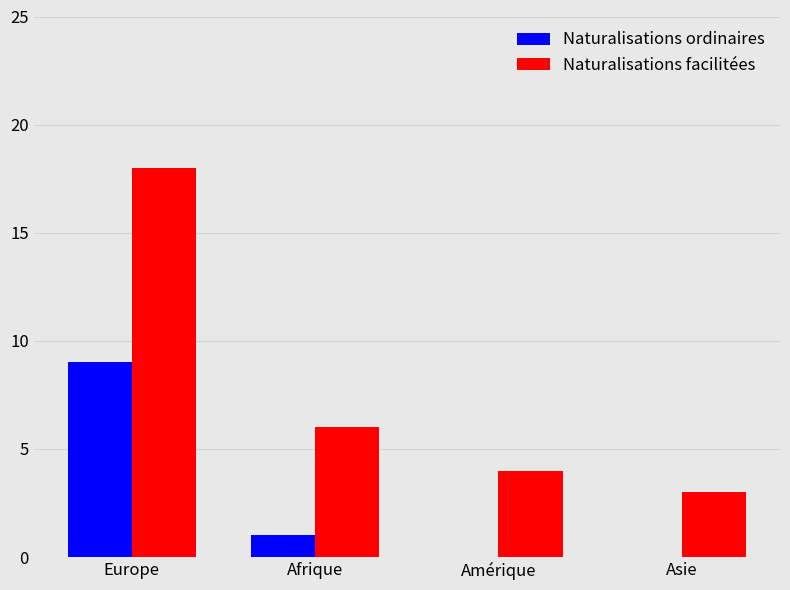

The Naturalisations ordinaires series shows 6 at Europe. True or false?

False